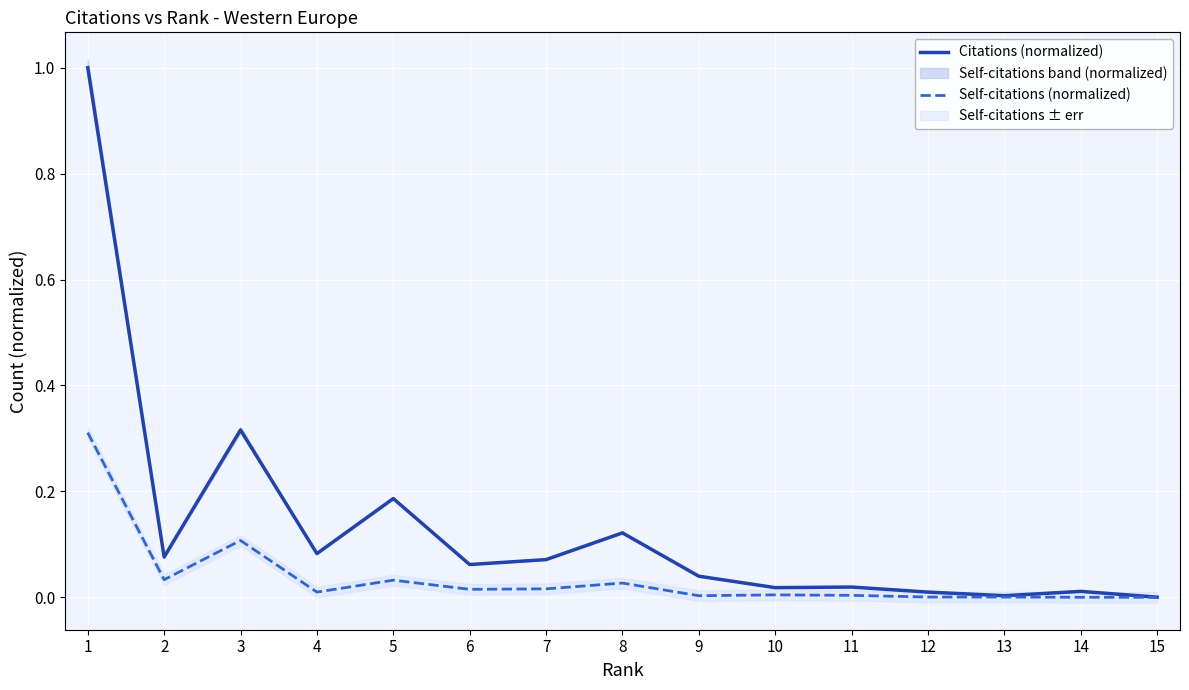

Which has a higher value, 13 or 4?

4